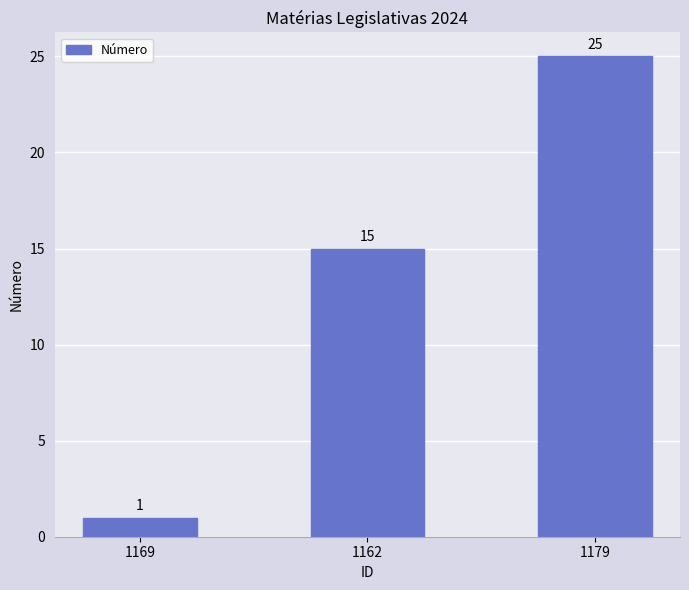

Are the bars horizontal?

No